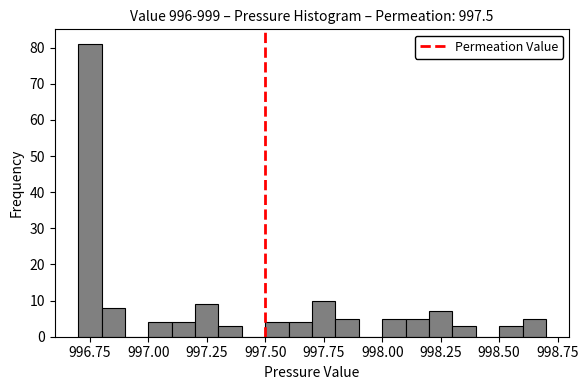

Read against the x-axis, roughly where is the centre of the tallest bar?

996.75